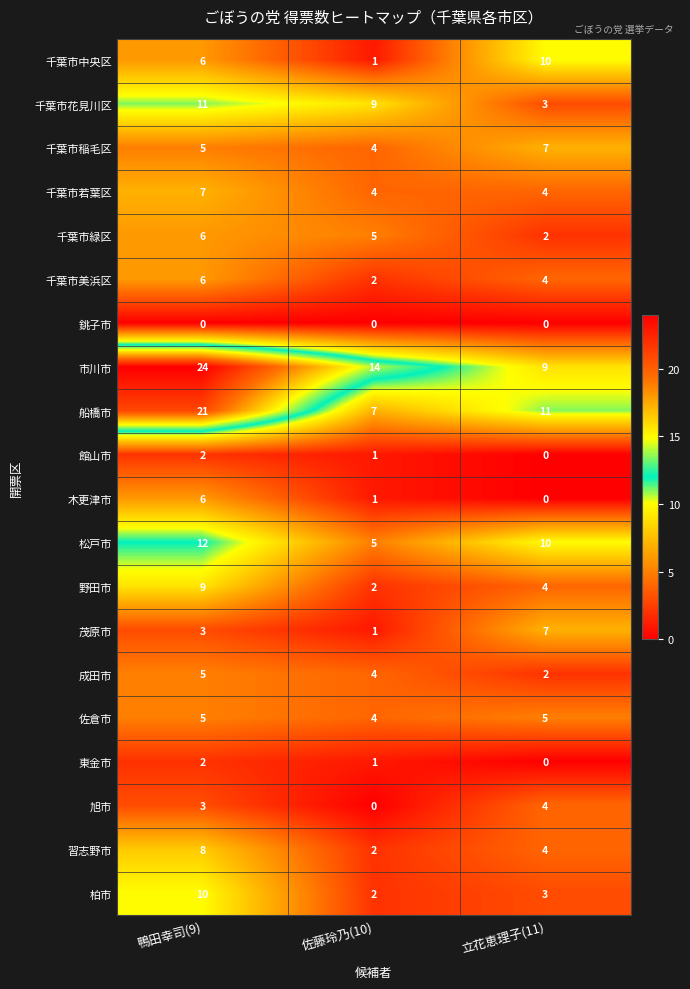

What is the difference between the highest and lowest values at 立花恵理子(11)?

11